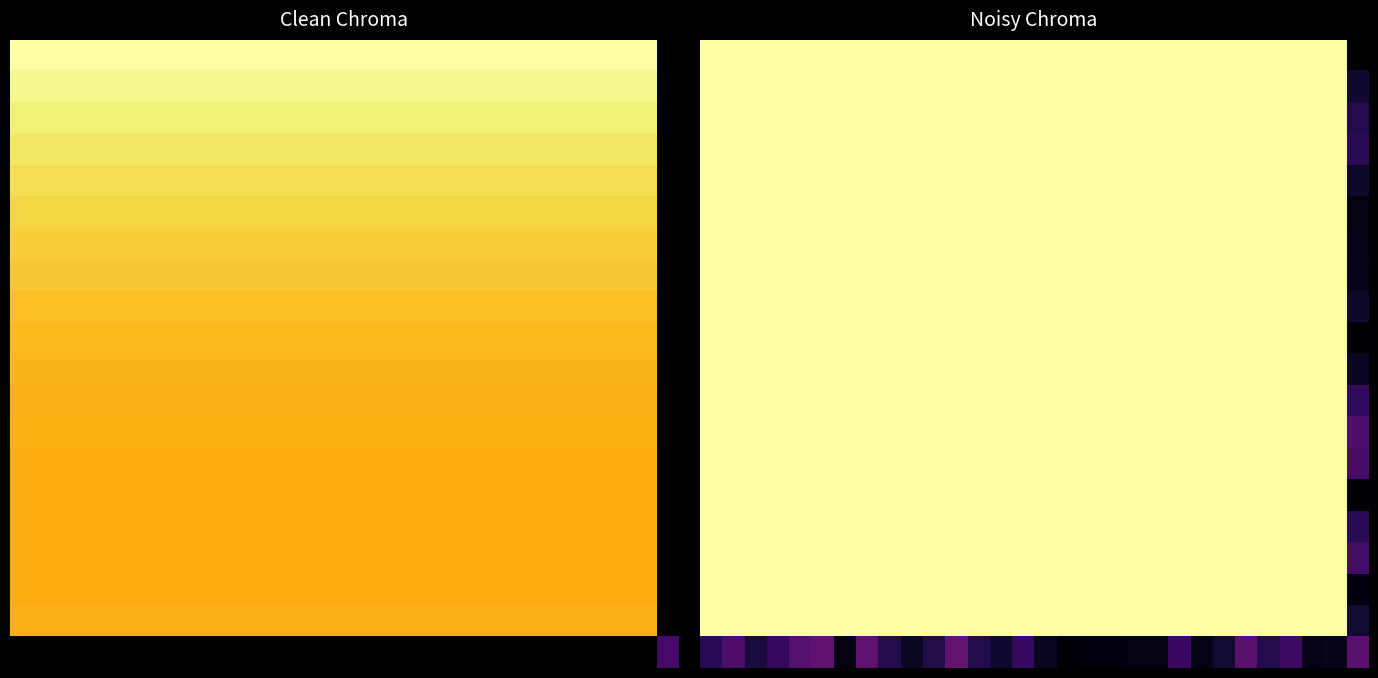

What is the greatest value displayed?

1.0